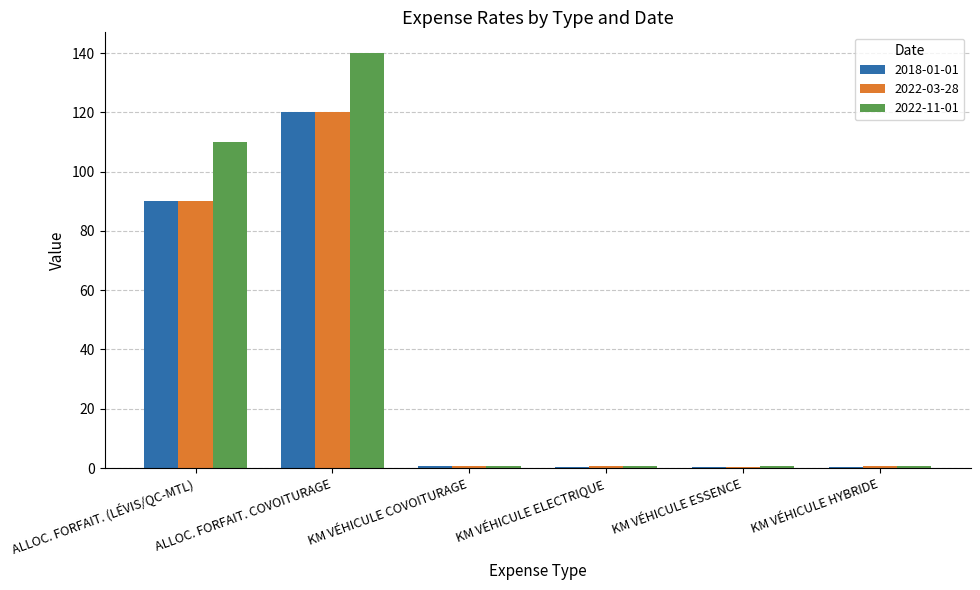

True or false: 2022-03-28 has a value of 40.7 at ALLOC. FORFAIT. COVOITURAGE.

False